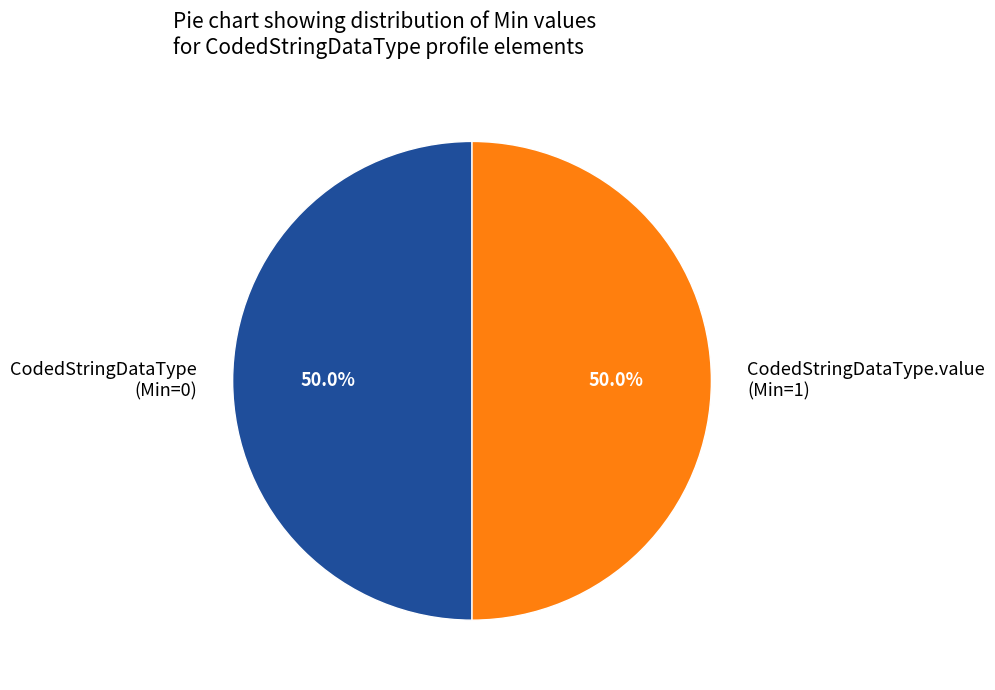

Approximately how many times larger is the value at CodedStringDataType compared to CodedStringDataType.value?

1.0